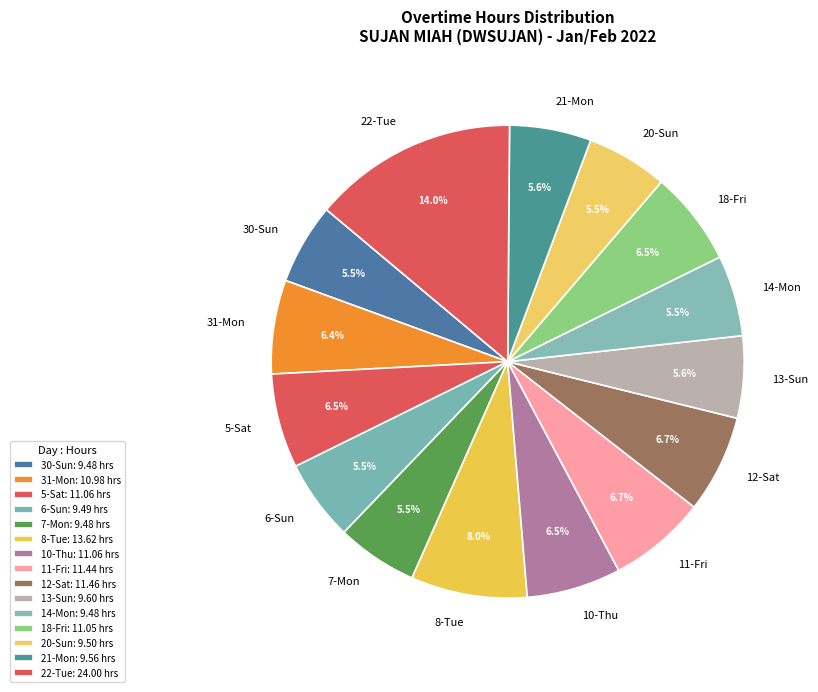

Approximately how many times larger is the value at 10-Thu compared to 13-Sun?

1.2